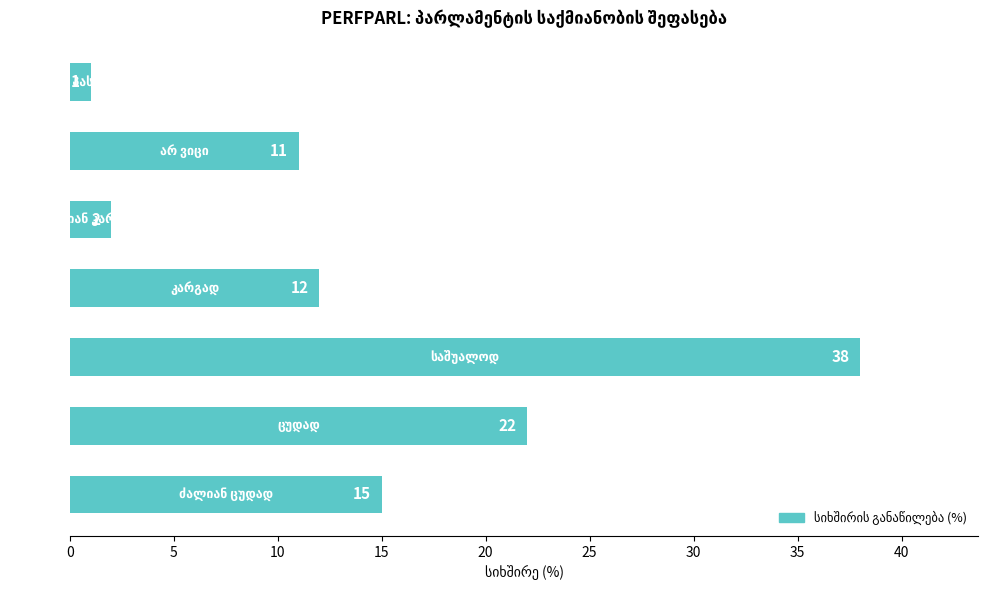

What is the maximum value shown in the chart?

38